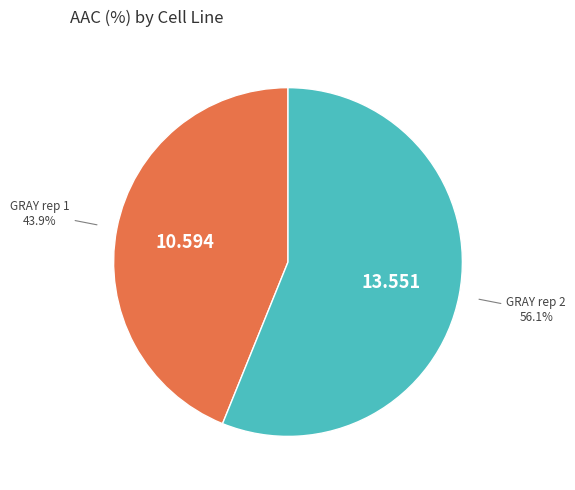

Is there a majority slice in this chart?

Yes